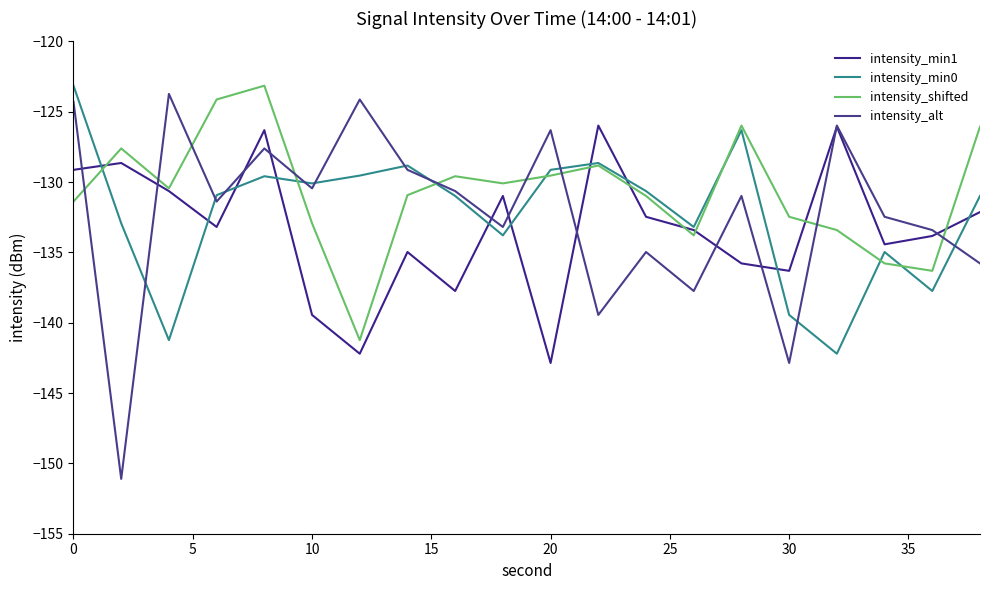

Which series has the largest range (max minus min)?

intensity_alt